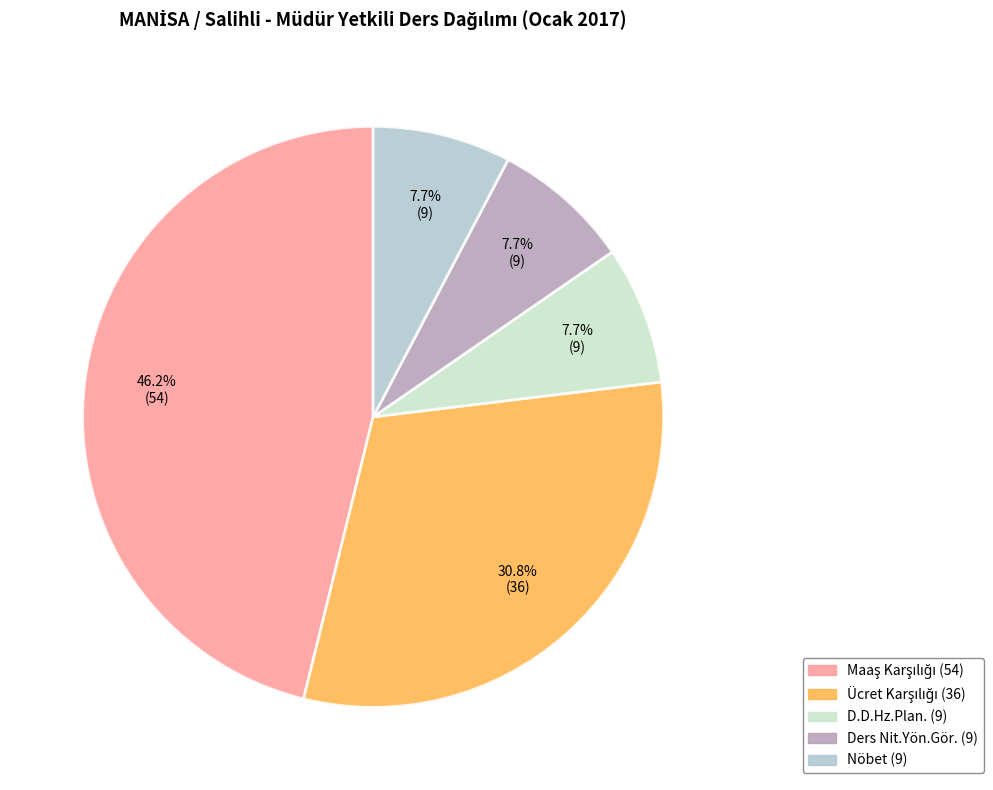

What is the total percentage of Nöbet and Ders Nit.Yön.Gör.?

15.4%